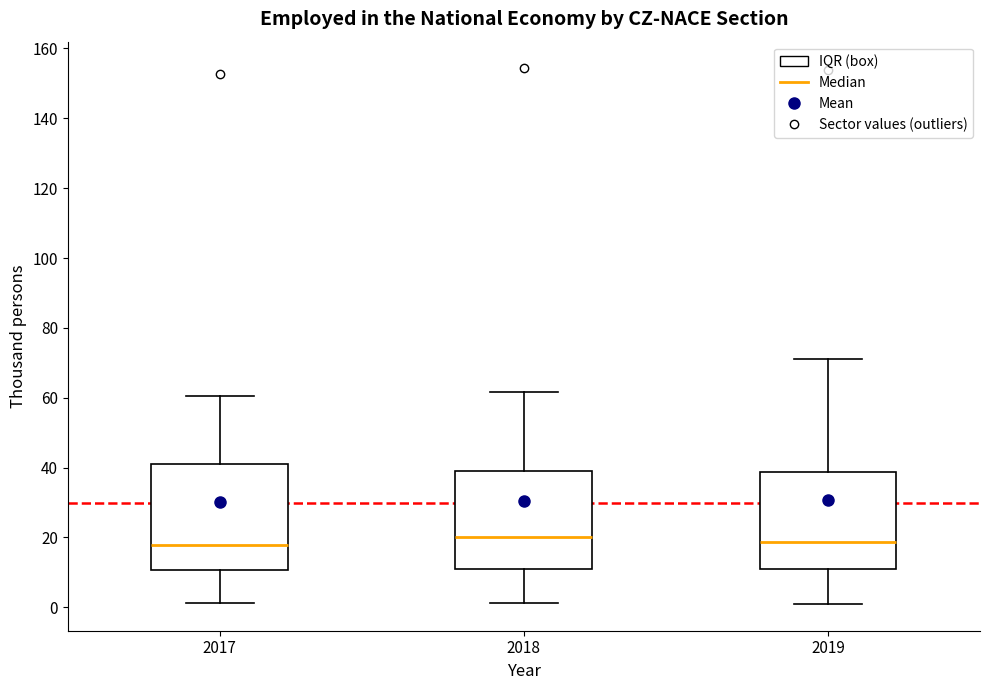

Where is the upper edge of the box at x = 2018 on the y-axis? The values are not printed on the chart, so give them approximately, as read against the axis.

40